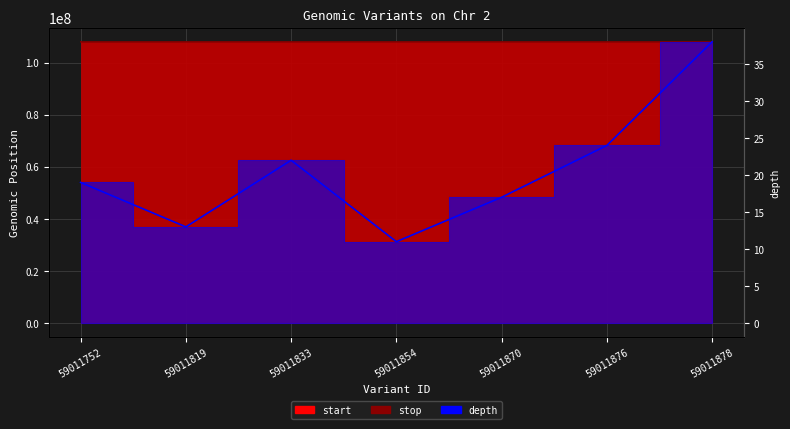

Where is start nearest to the value 107984812?

59011819